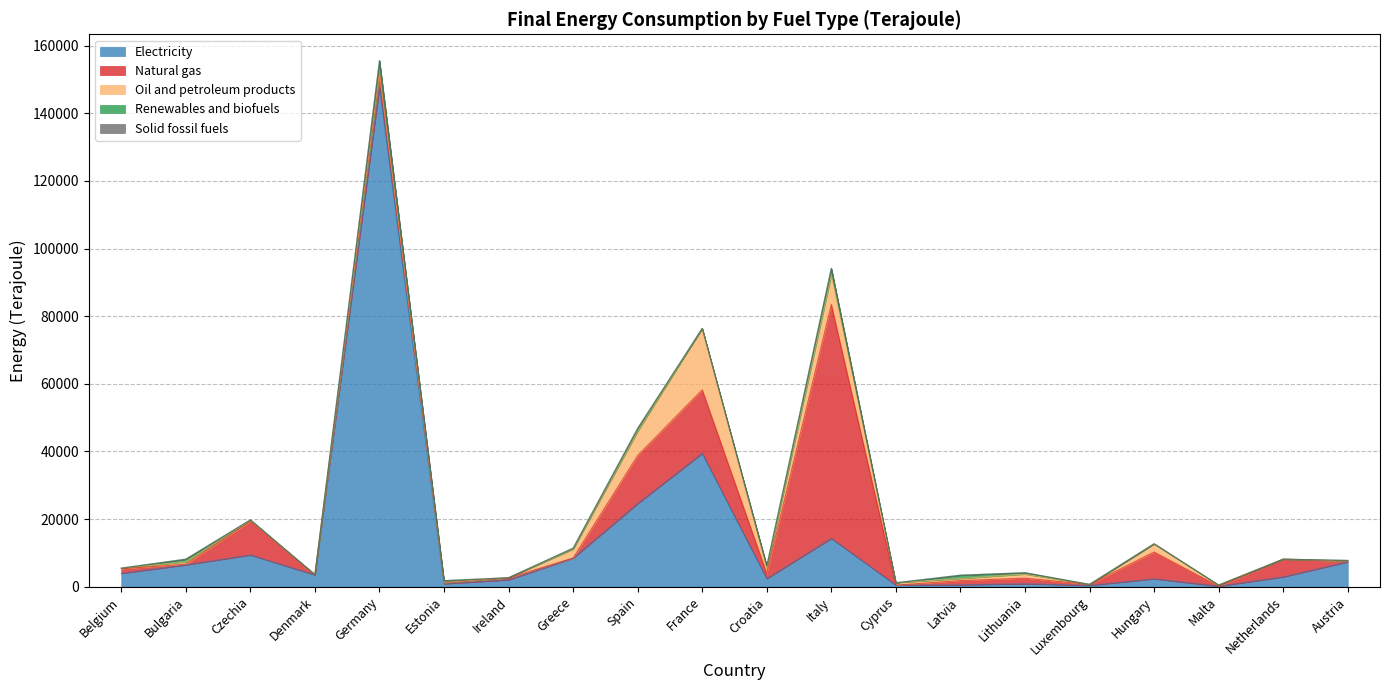

What is the greatest value displayed?

147784.7